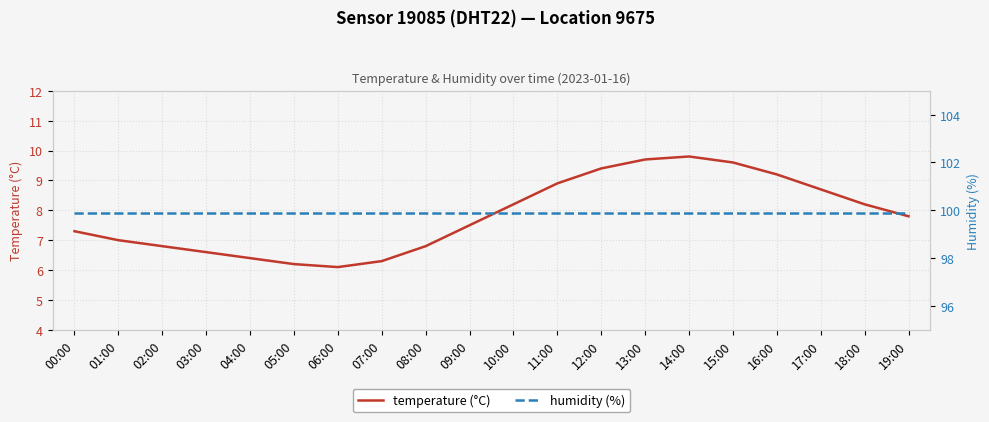

What is the average value of the humidity (%) series?

99.9